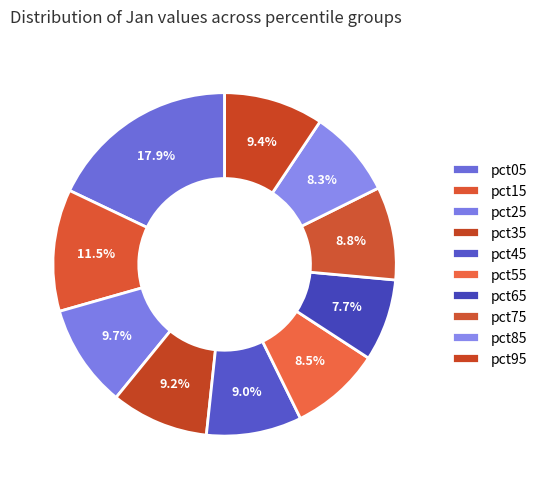

Between pct65 and pct95, which is larger?

pct95